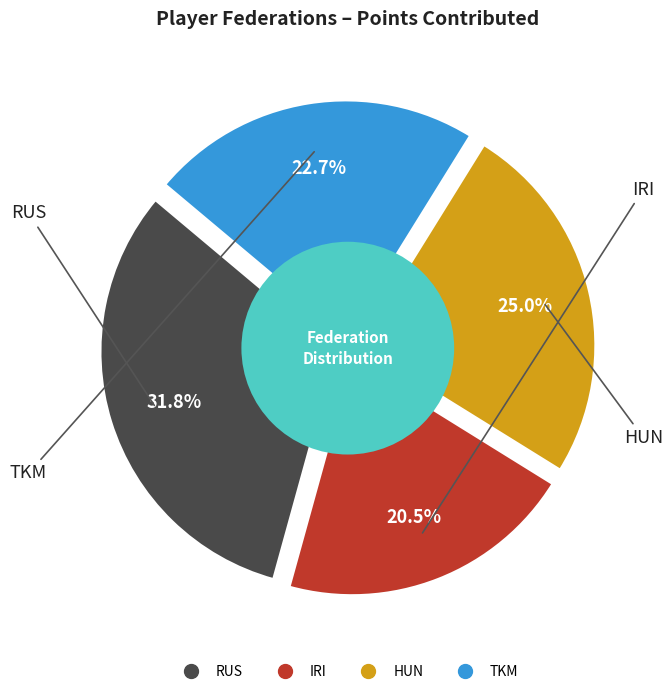

Rank the categories by value from lowest to highest.

IRI, TKM, HUN, RUS